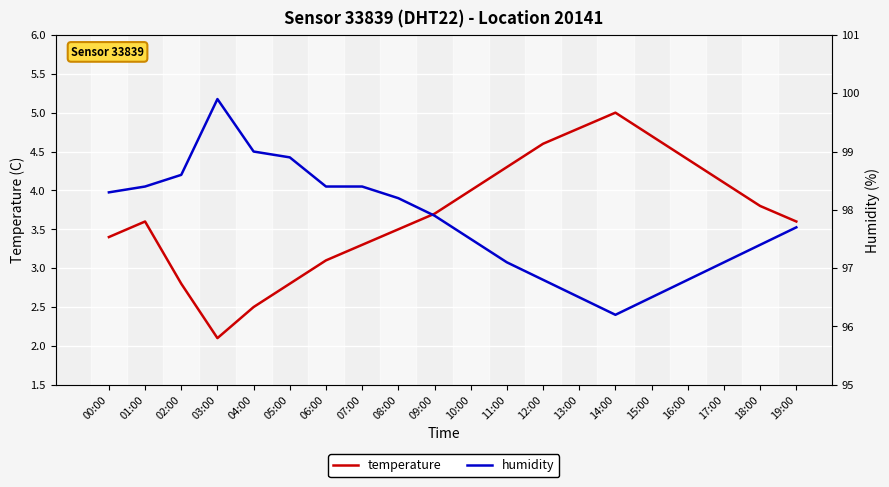

What is the value of the humidity point at the 2nd from the left?

98.4